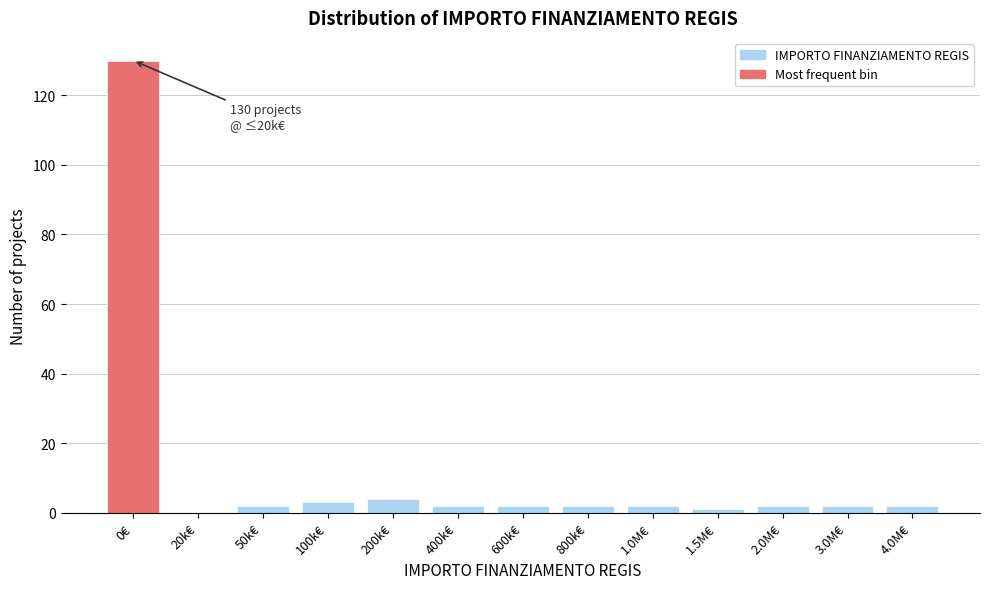

Reading left to right, list all the values displayed in this chart.

0€=130	20k€=0	50k€=2	100k€=3	200k€=4	400k€=2	600k€=2	800k€=2	1.0M€=2	1.5M€=1	2.0M€=2	3.0M€=2	4.0M€=2